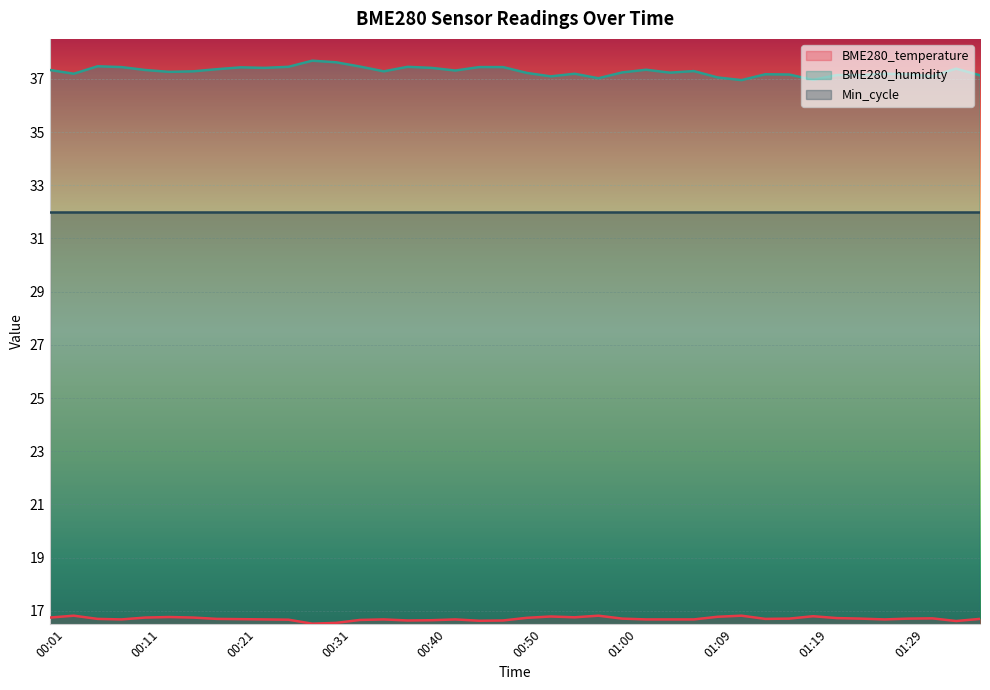

At which category is the sum across all series the highest?

00:28